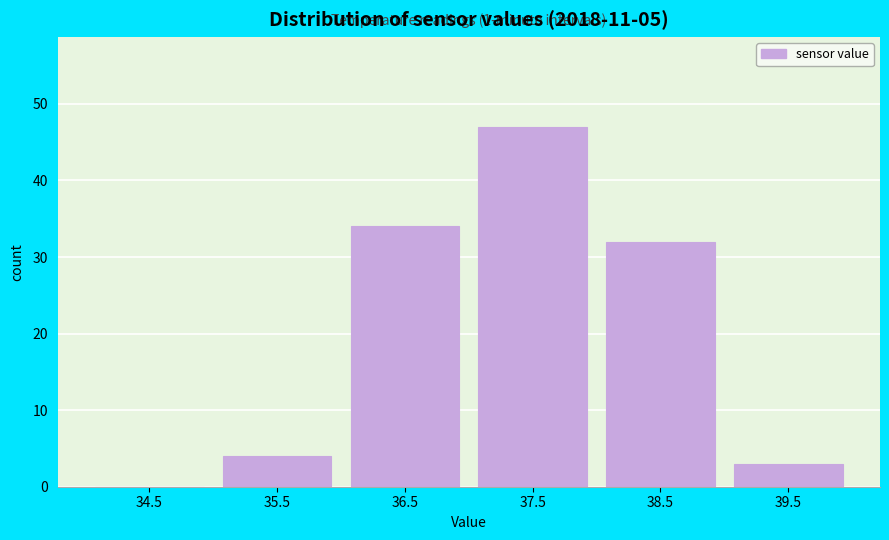

Reading right to left, list all the values displayed in this chart.

39.5=3	38.5=32	37.5=47	36.5=34	35.5=4	34.5=0